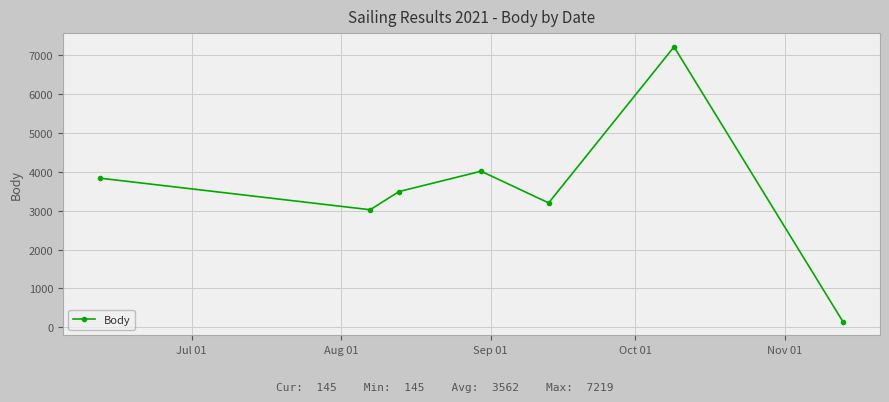

How many interior local peaks (higher than both neighbors) does the data have?

2